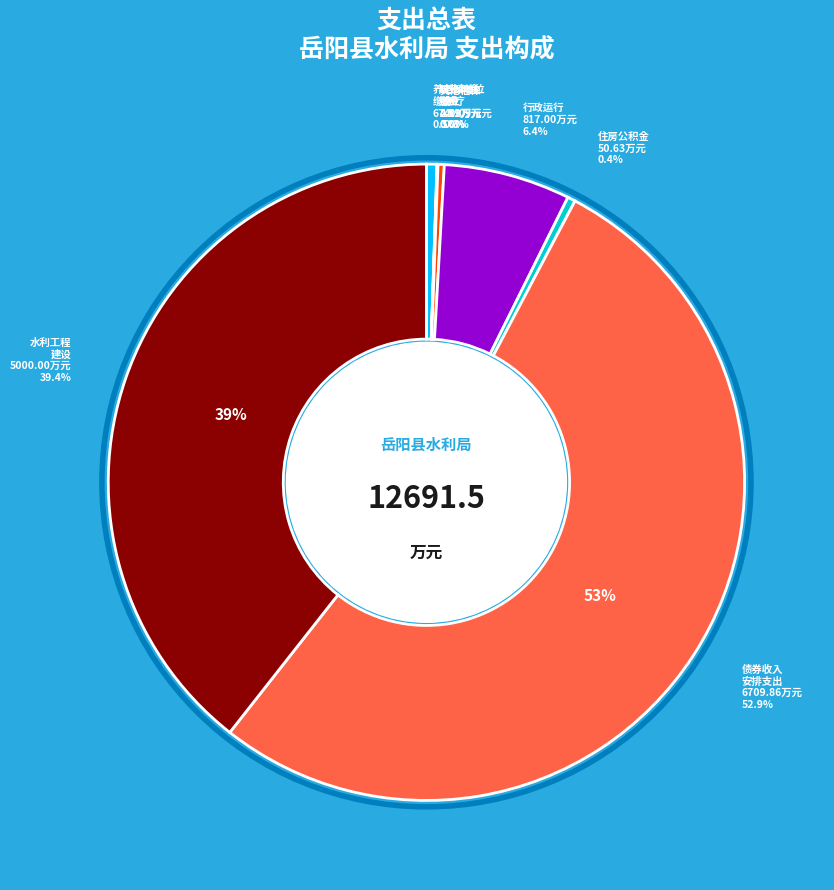

To the nearest percent, what is the average slice percentage?

12%